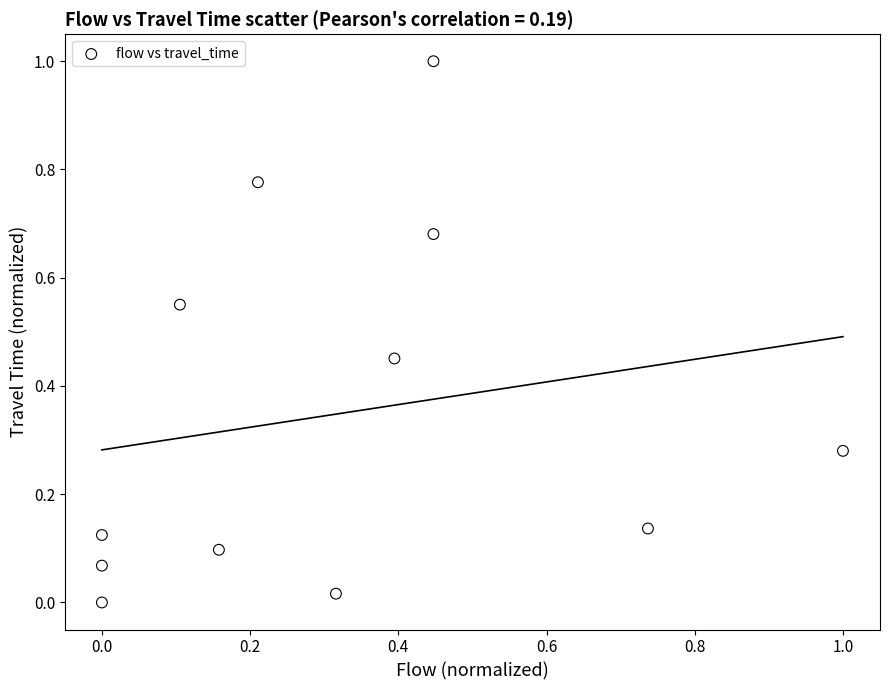

What is the range of X values (max minus min)?

1.0